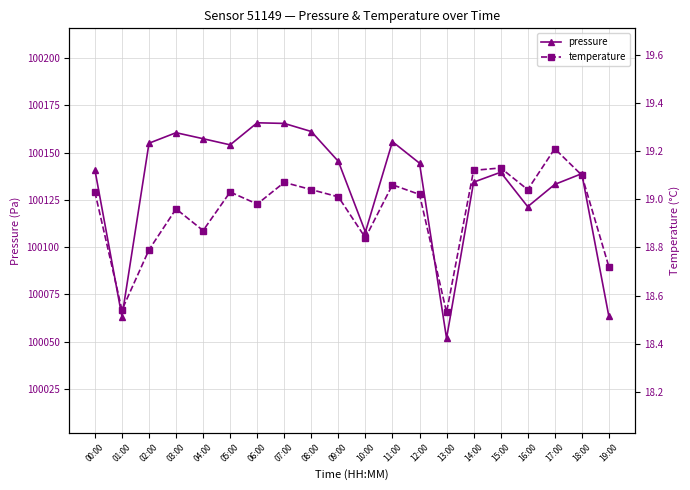

What is the label of the 9th point from the left?

08:00